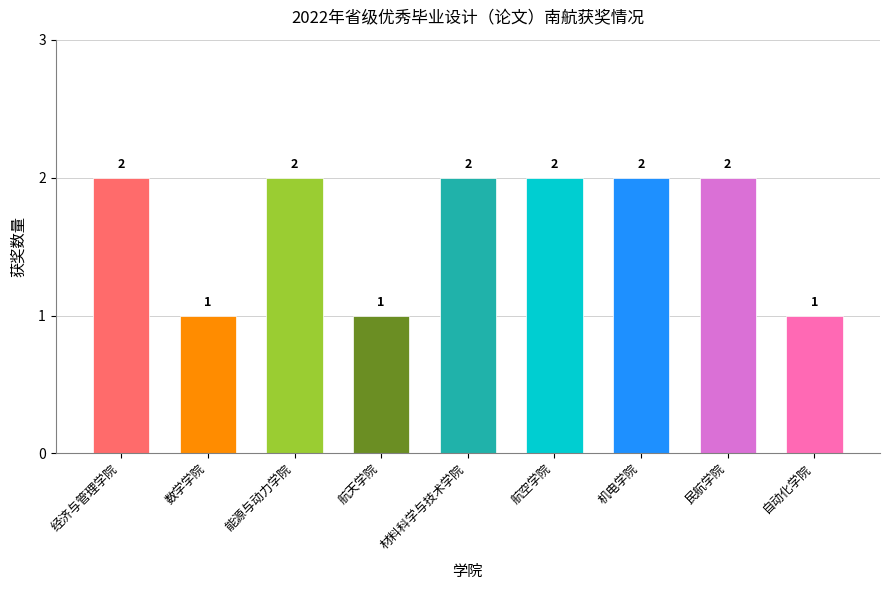

Reading right to left, list all the values displayed in this chart.

1	2	2	2	2	1	2	1	2